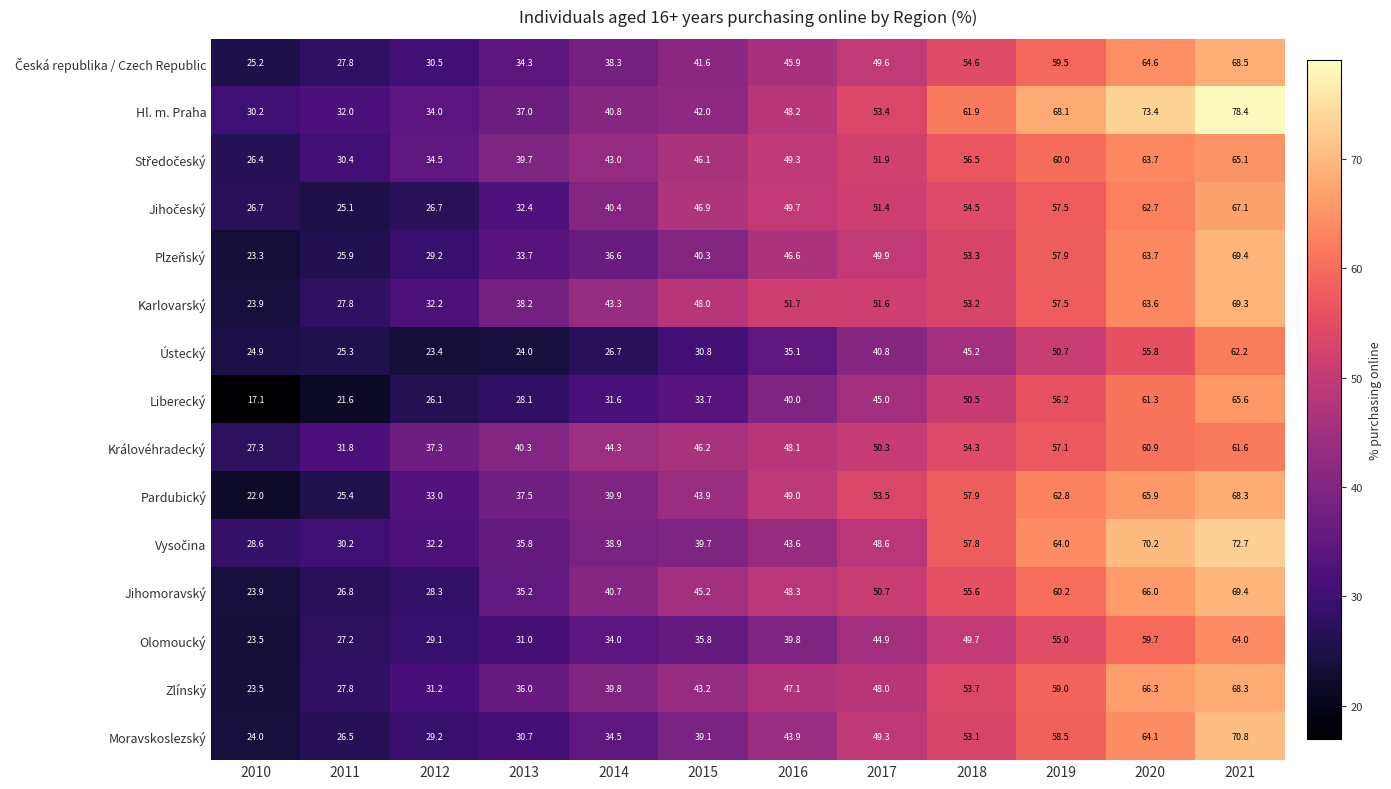

Which series has the widest spread of values?

Liberecký